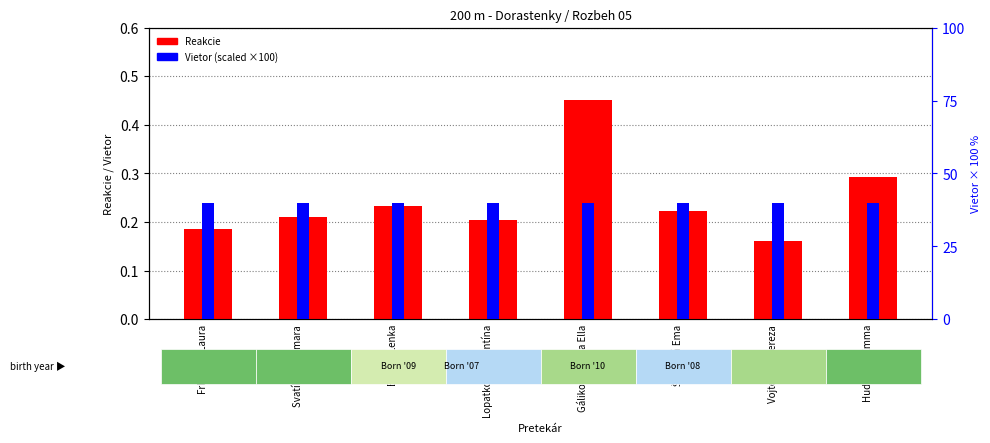

Reading left to right, transcribe all the data shown in this chart.

Reakcie: 0.2	0.2	0.2	0.2	0.5	0.2	0.2	0.3
Vietor (scaled): 40.0	40.0	40.0	40.0	40.0	40.0	40.0	40.0